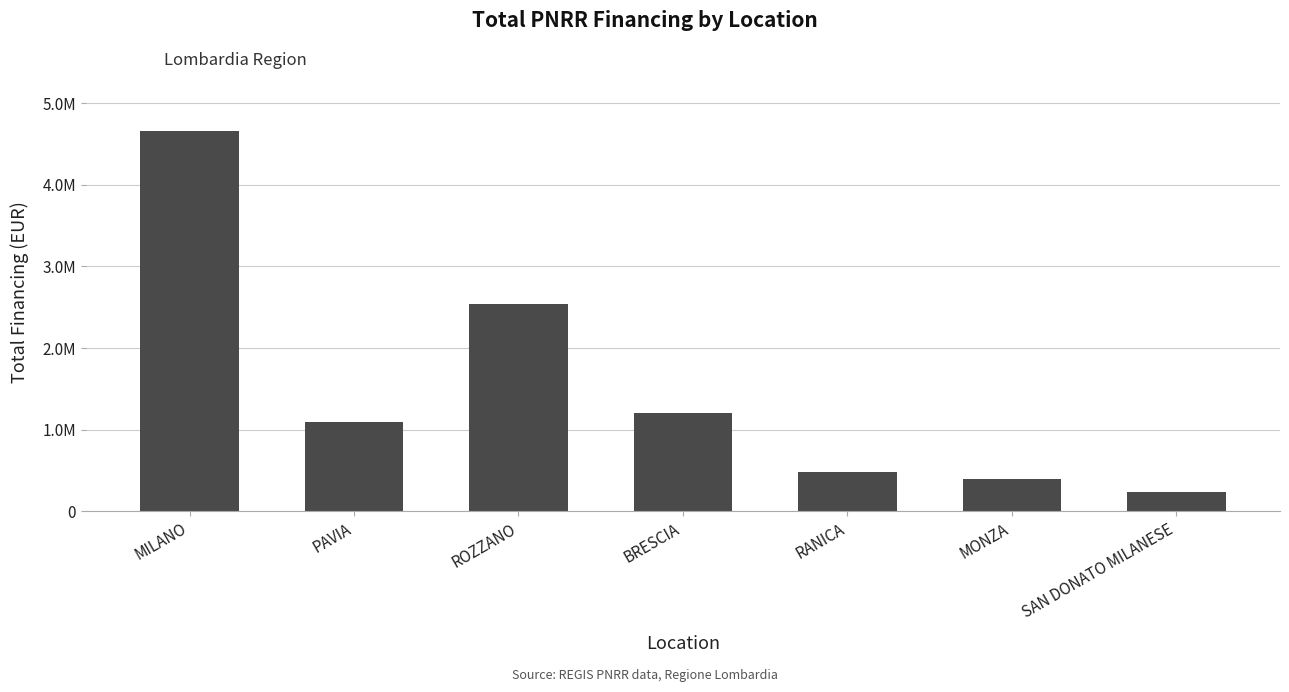

Does the chart contain stacked bars?

No